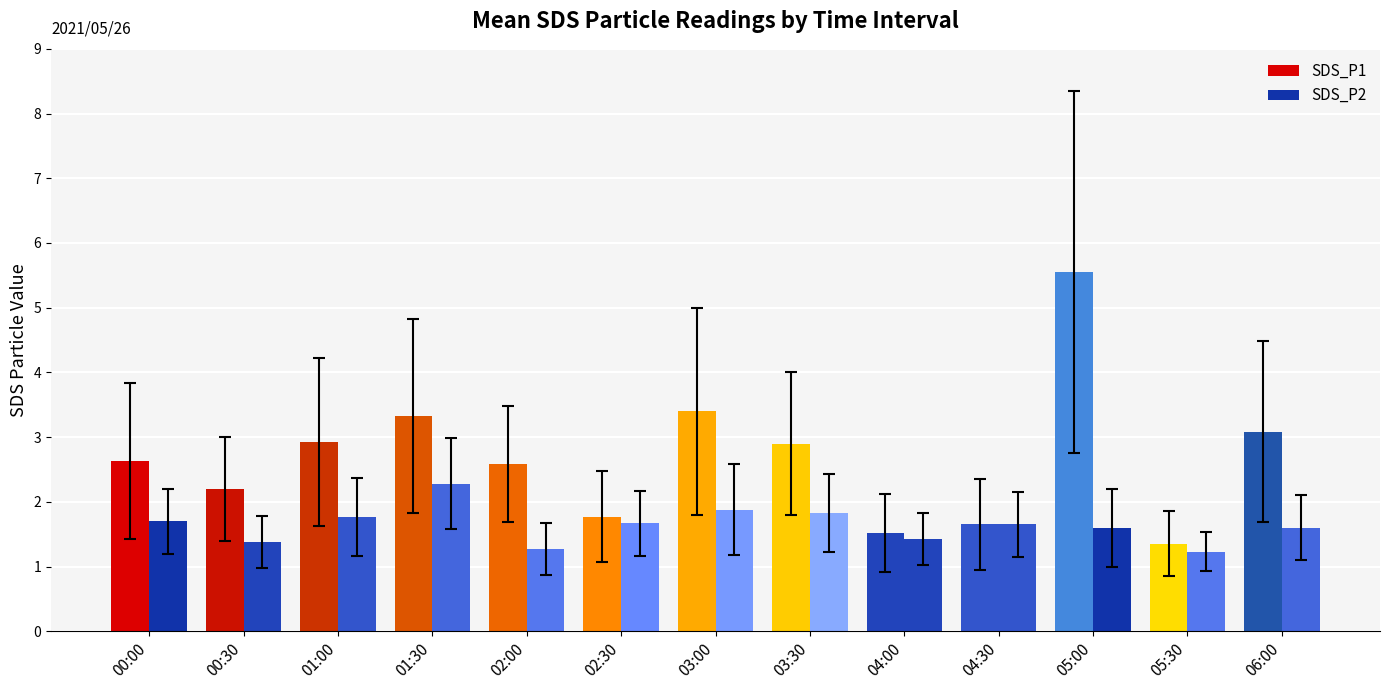

What is the total value across all series at 02:00?

3.9